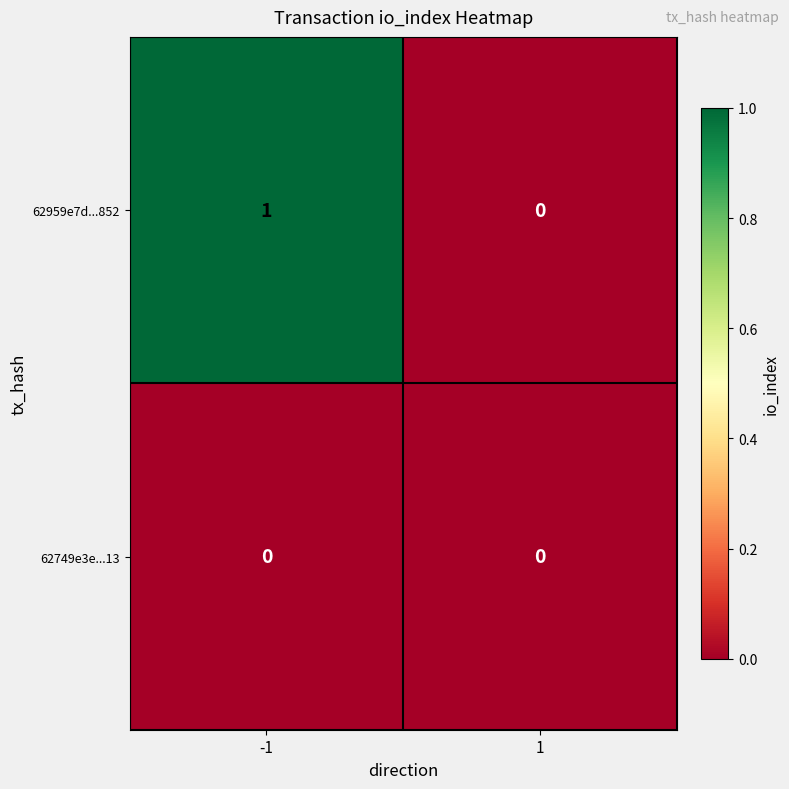

List the series in order of their overall mean, lowest first.

62749e3e...13, 62959e7d...852